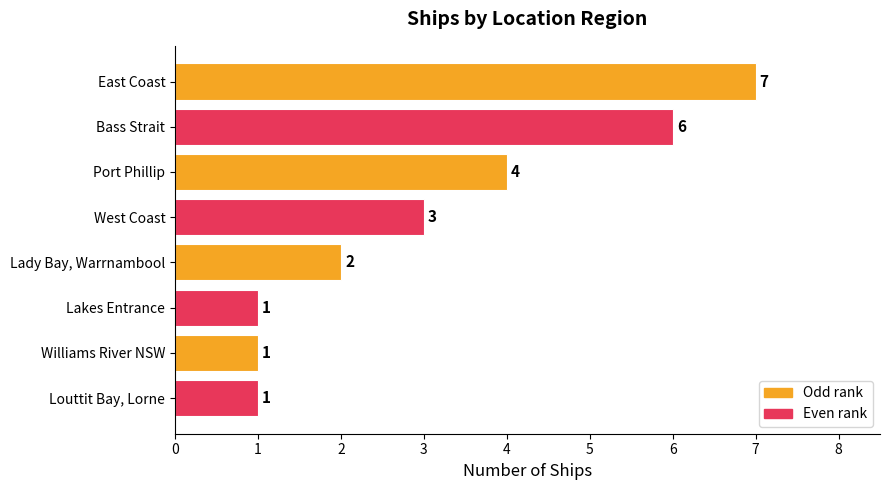

Does the chart contain any negative values?

No